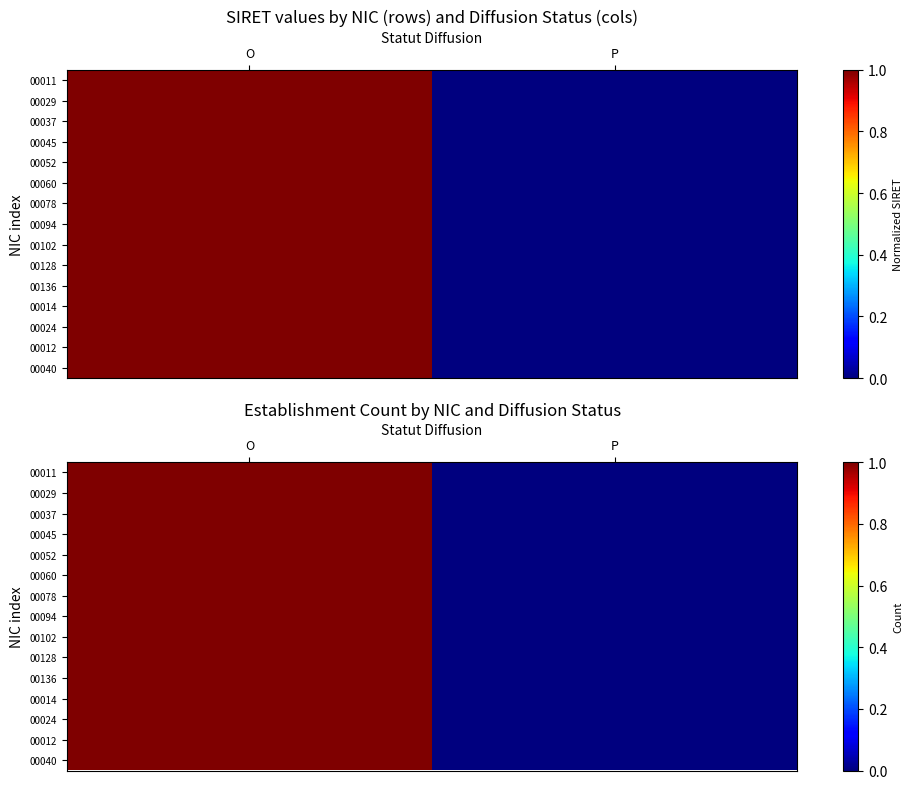

Count the number of categories in the chart.

2